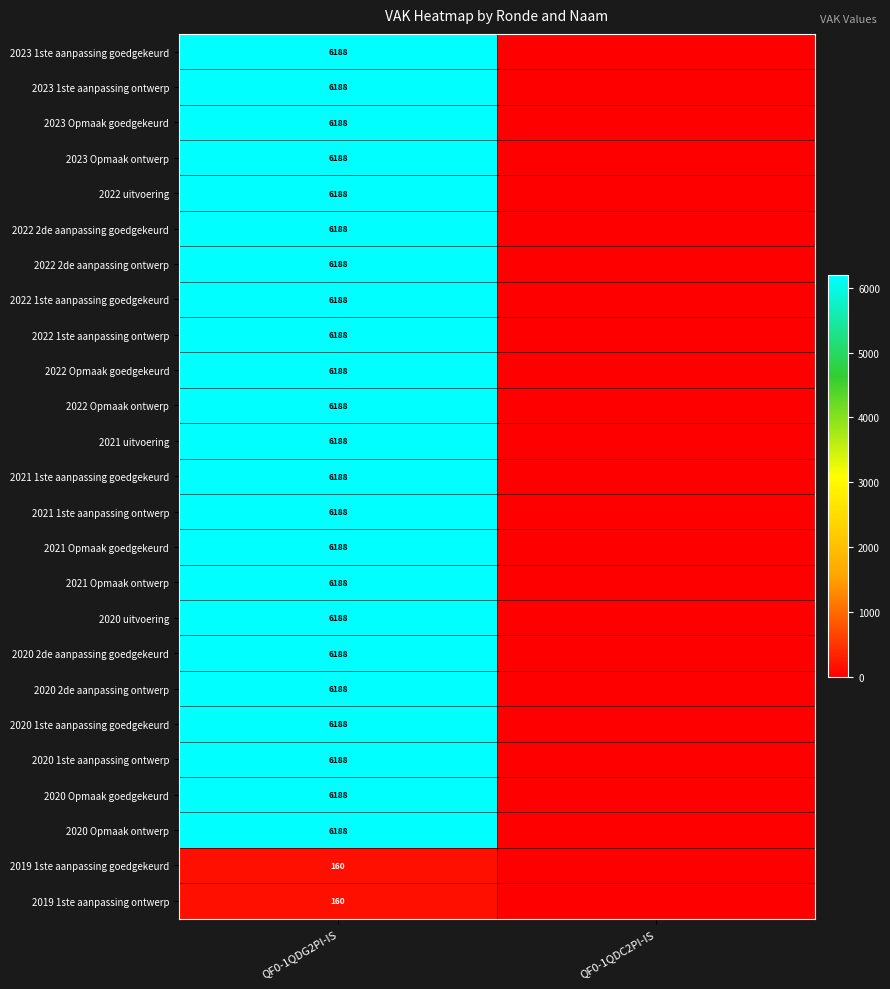

Count the number of data series in this chart.

25